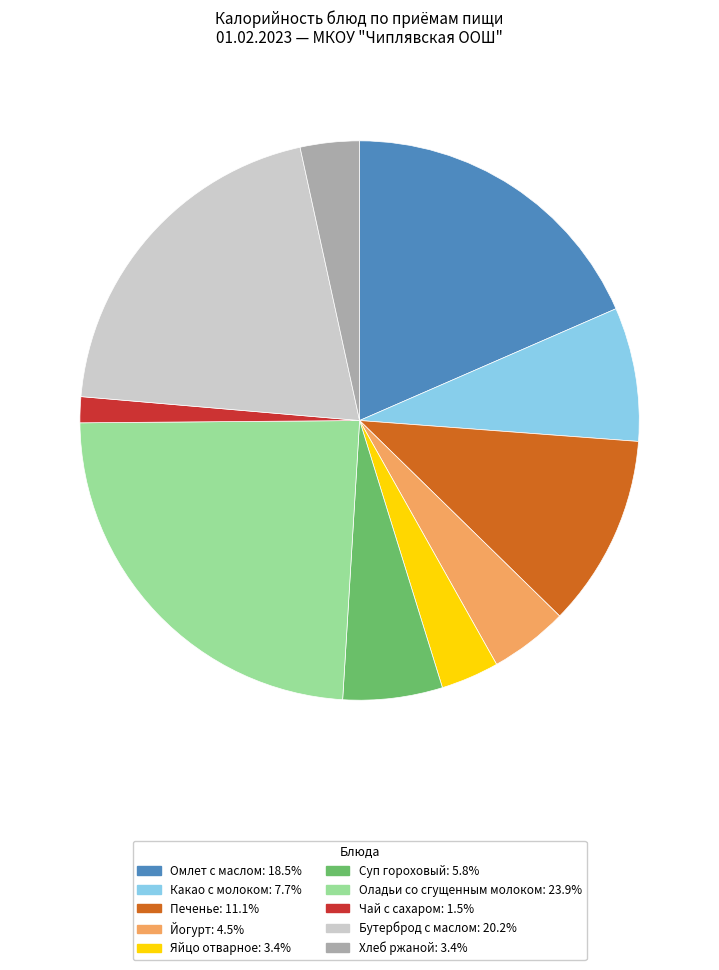

What is the largest slice in the pie chart?

Оладьи со сгущенным молоком